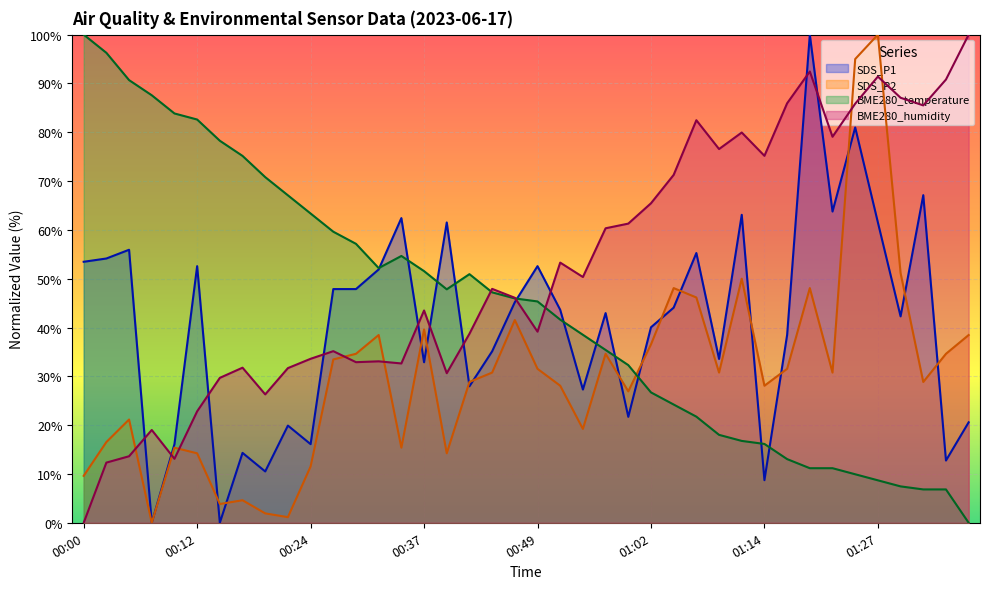

Between which two adjacent categories do BME280_humidity and BME280_temperature first intersect?

00:41 and 00:44